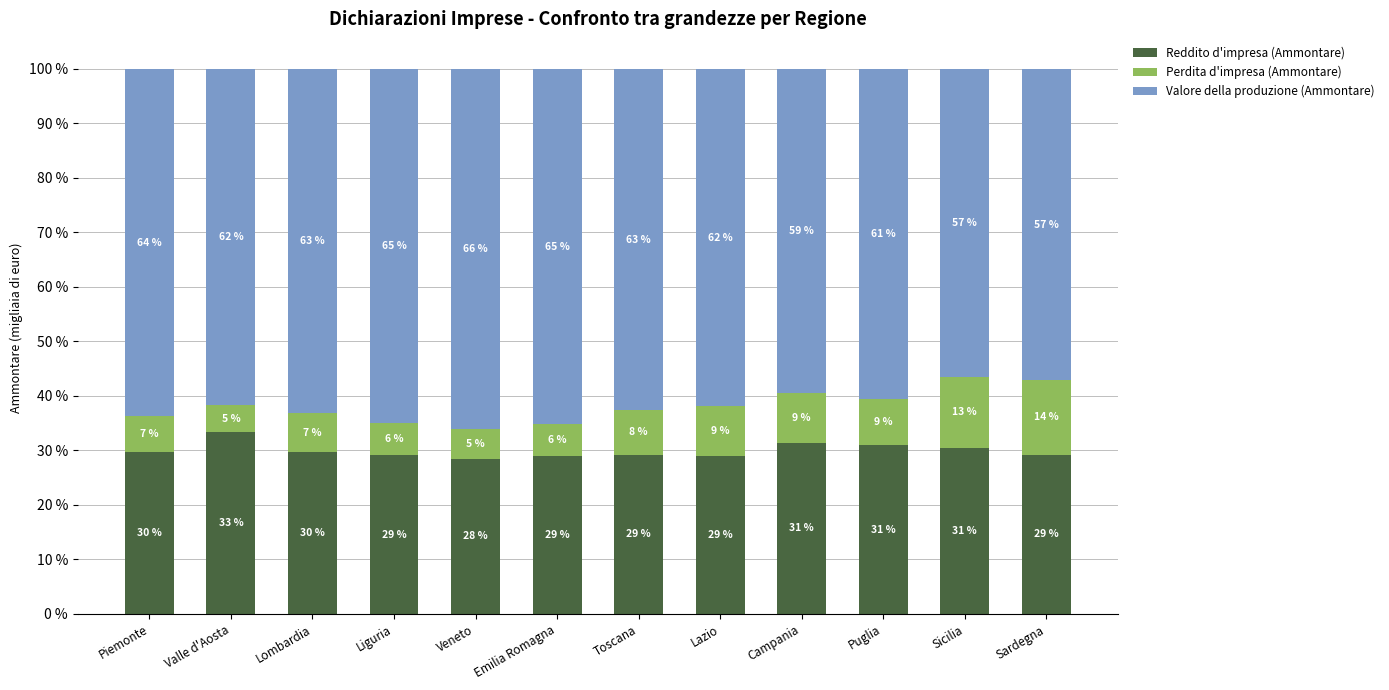

What is the difference between the second highest and minimum values in the Reddito d'impresa (Ammontare) series?

2.9